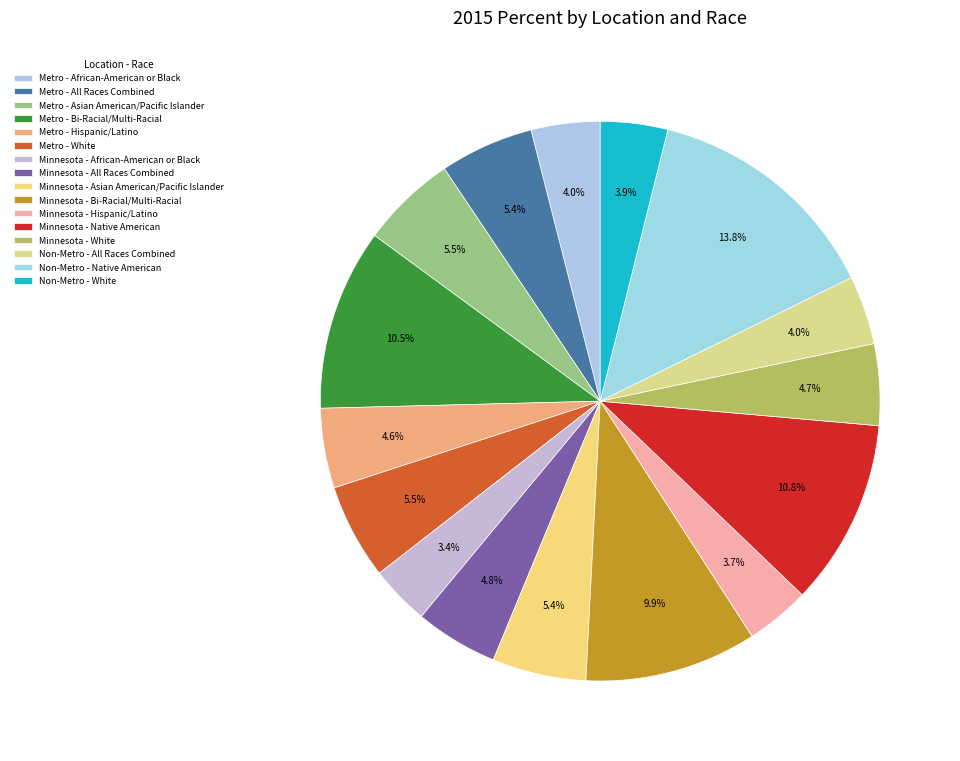

Count the number of slices in the pie.

16